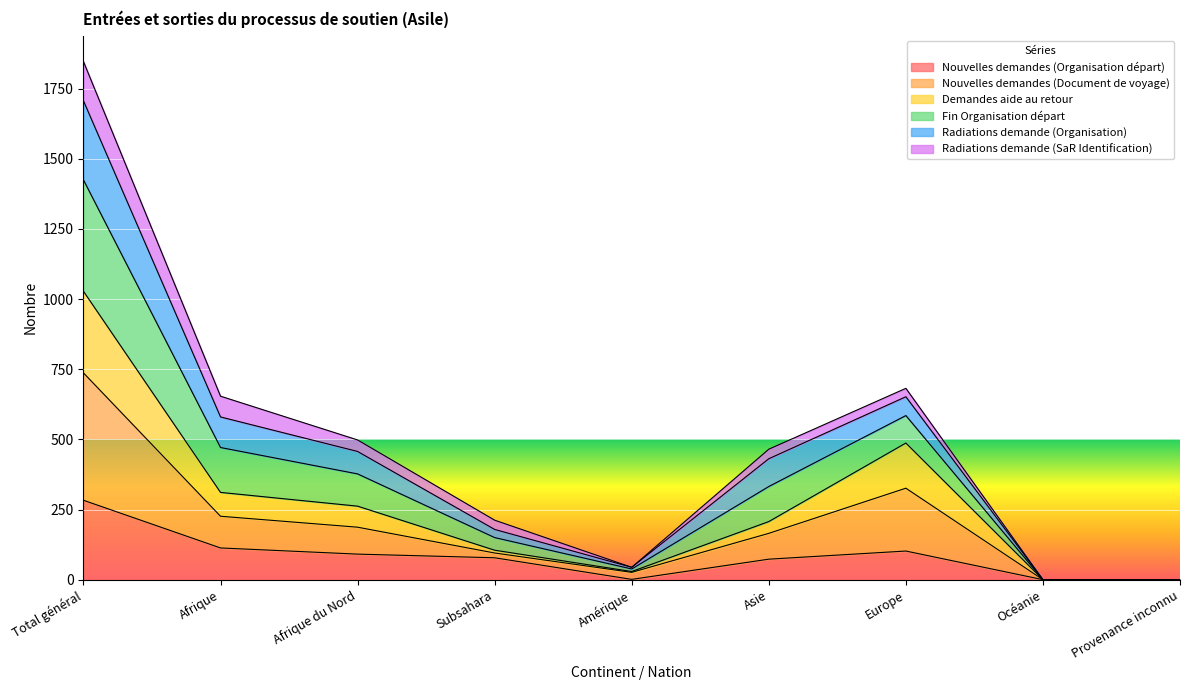

How many positive values does the Nouvelles demandes (Document de voyage) series have?

7